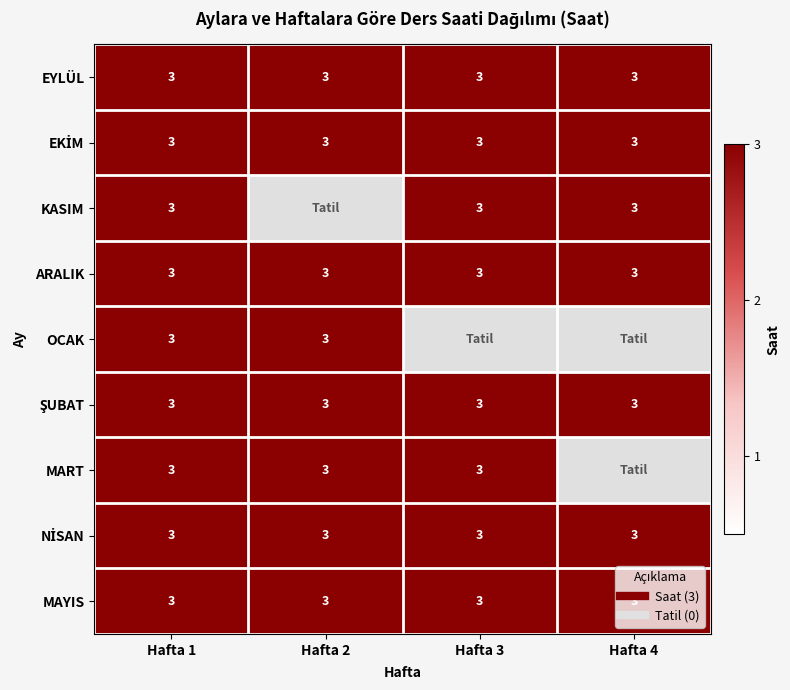

How many series are shown in this chart?

9